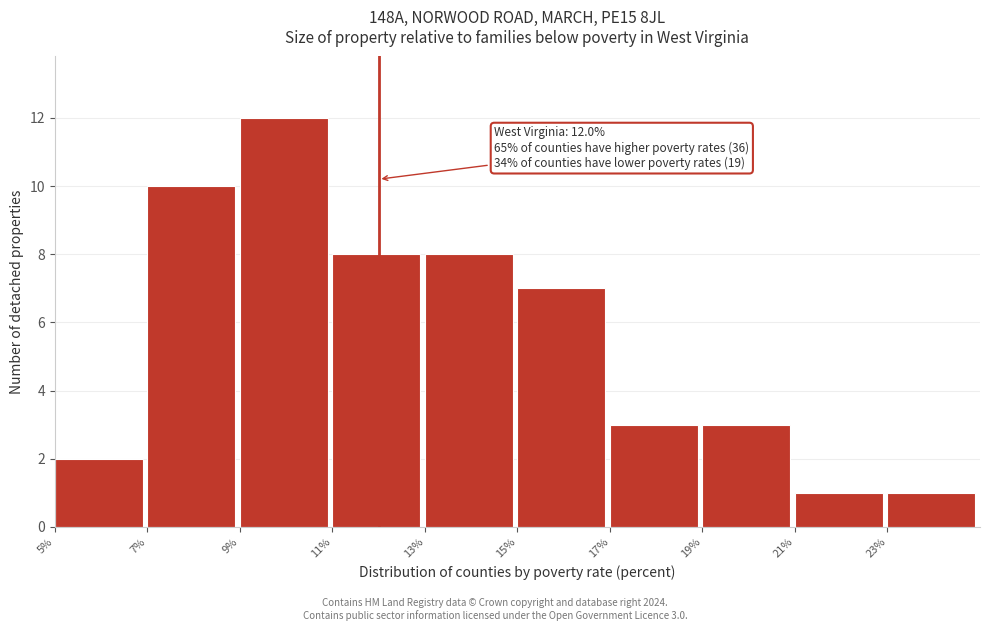

Which range on the x-axis has the tallest bar?

9 to 11